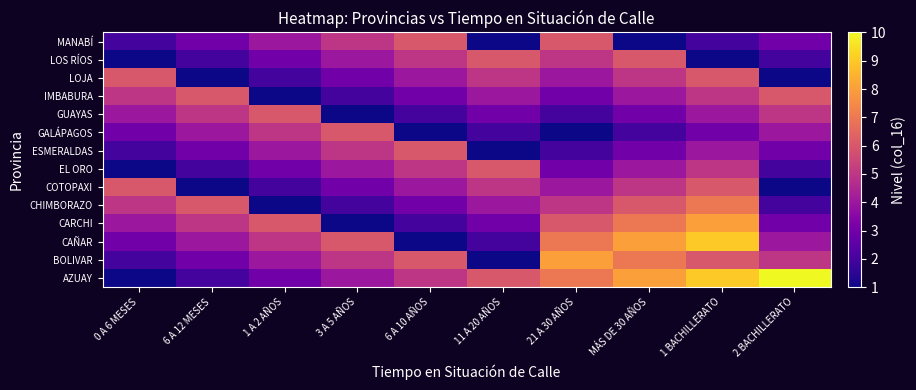

What is the difference between the highest and lowest values at MÁS DE 30 AÑOS?

7